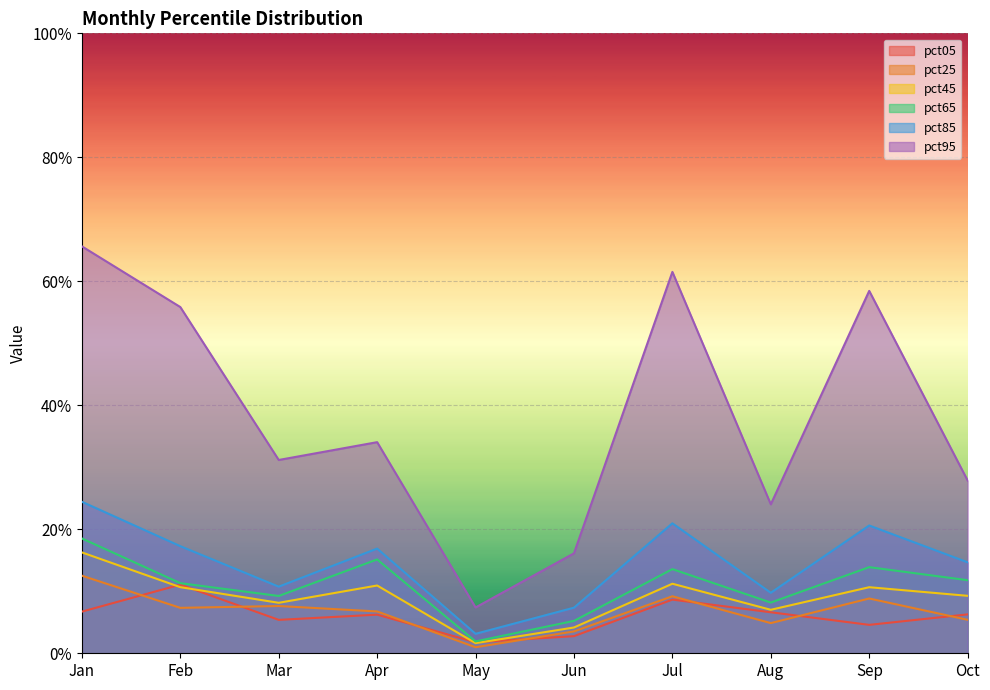

True or false: pct95 and pct45 cross at least once.

False